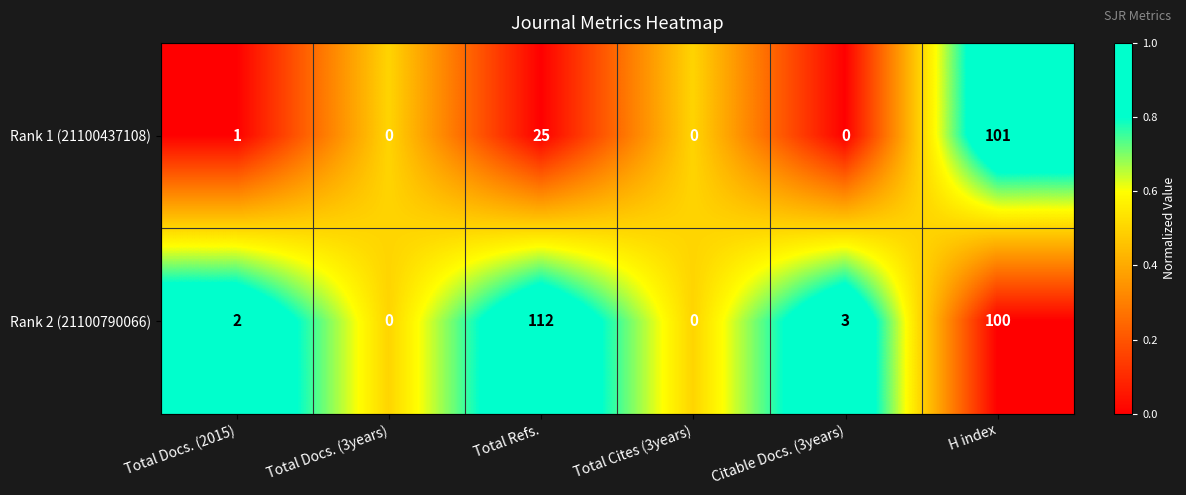

Which series has the largest range (max minus min)?

Rank 2 (21100790066)